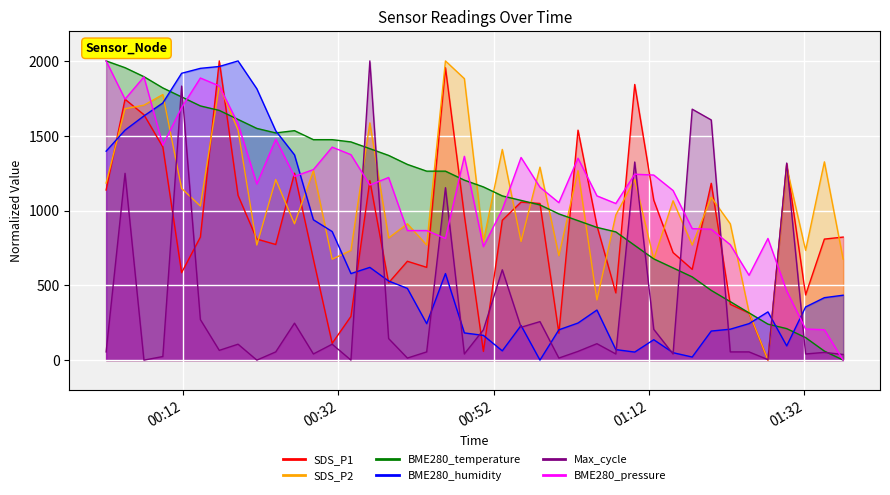

True or false: SDS_P1 has more than 0 points higher than both neighbors.

True